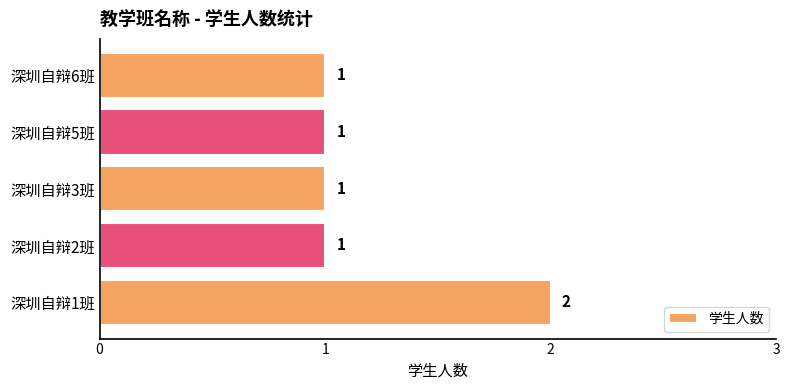

How many bars are there in total?

5